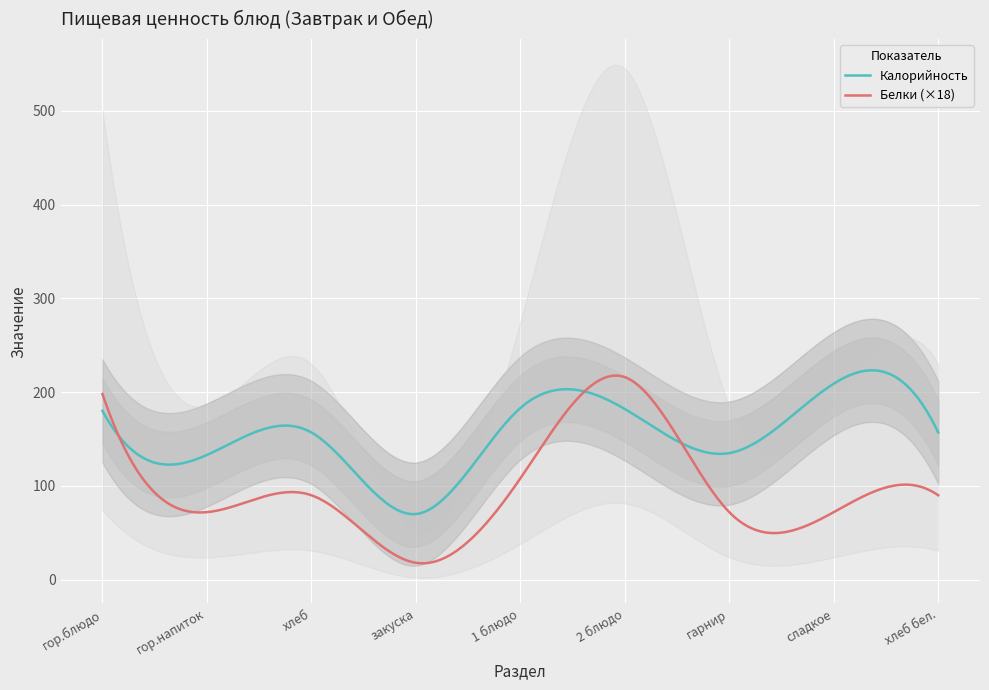

The value of Калорийность at гарнир is 80. True or false?

False